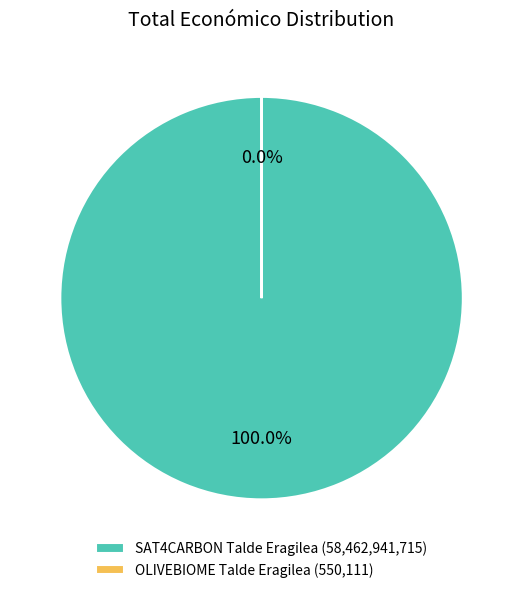

How many segments does this pie chart have?

2